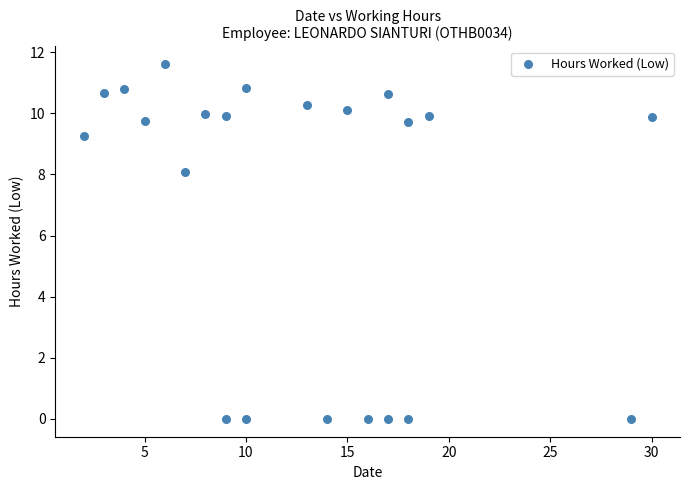

What Y value in the scatter plot is closest to 5?

8.1